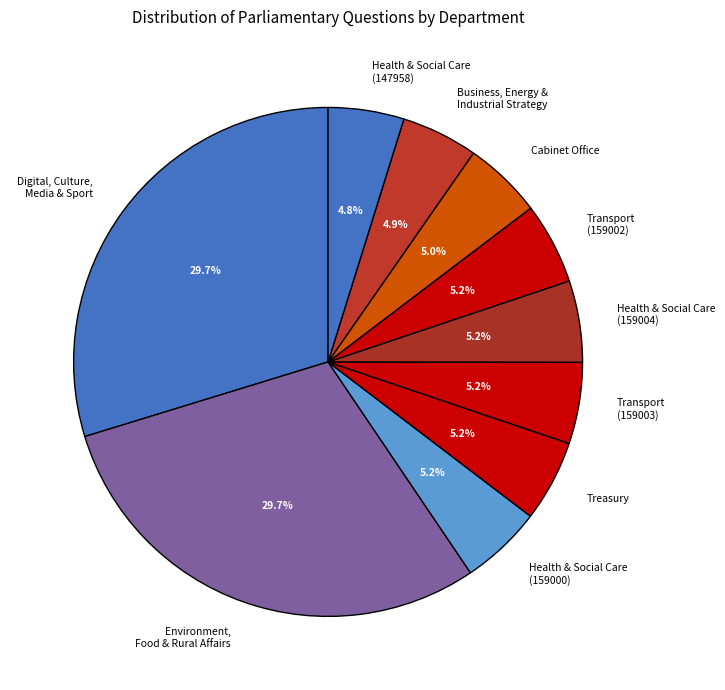

Count the number of slices in the pie.

10